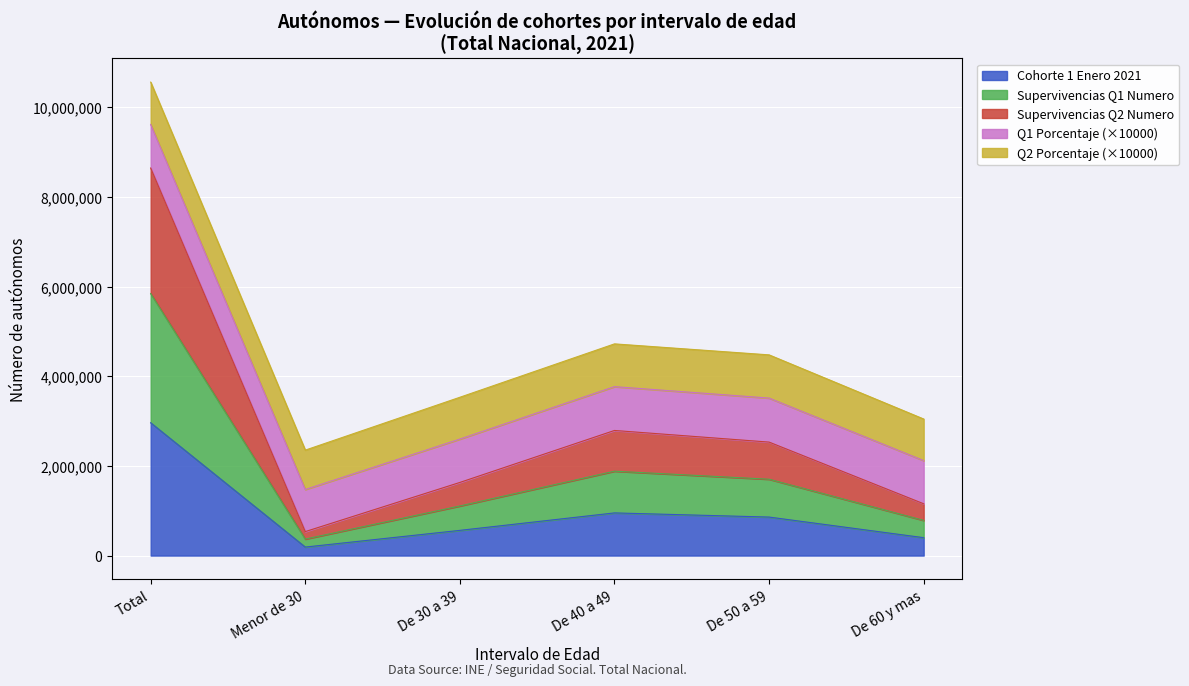

At which category is the sum across all series the highest?

Total